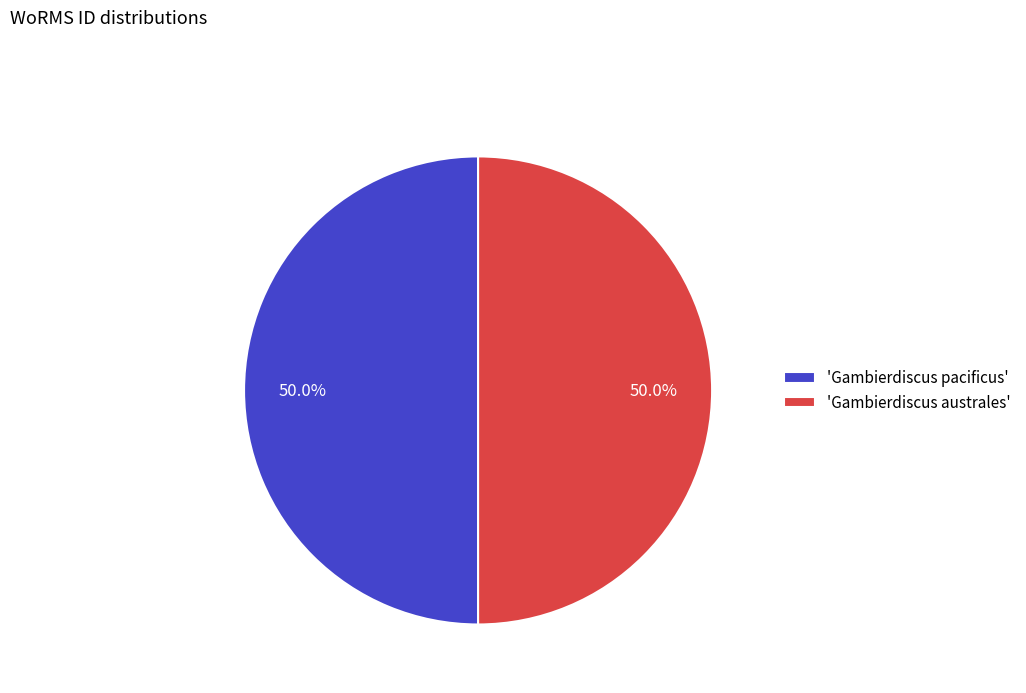

What is the ratio of the value at 'Gambierdiscus australes' to the value at 'Gambierdiscus pacificus'?

1.0